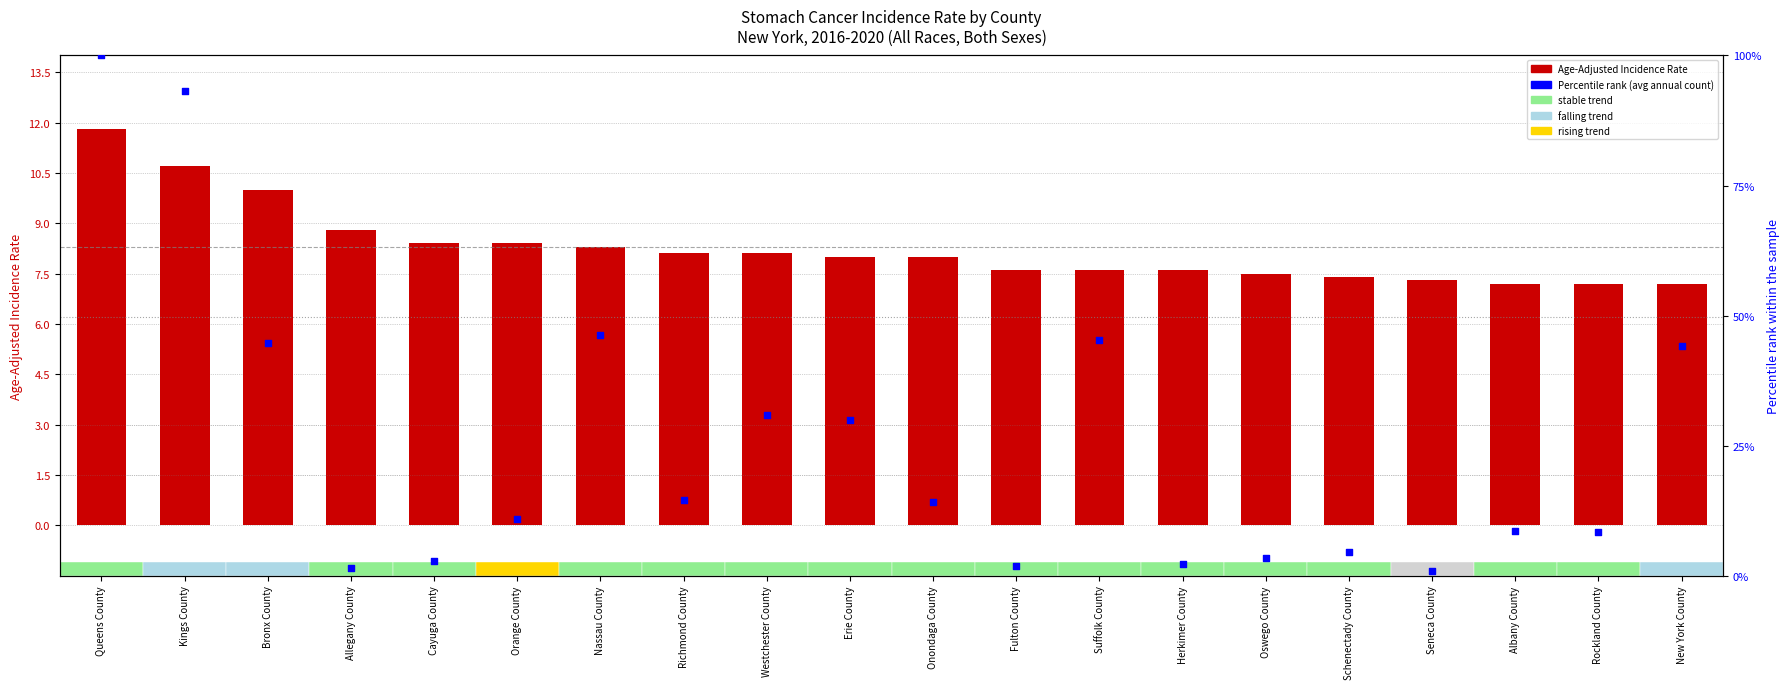

Which series has the largest Y range (max minus min)?

Percentile rank (avg annual count)